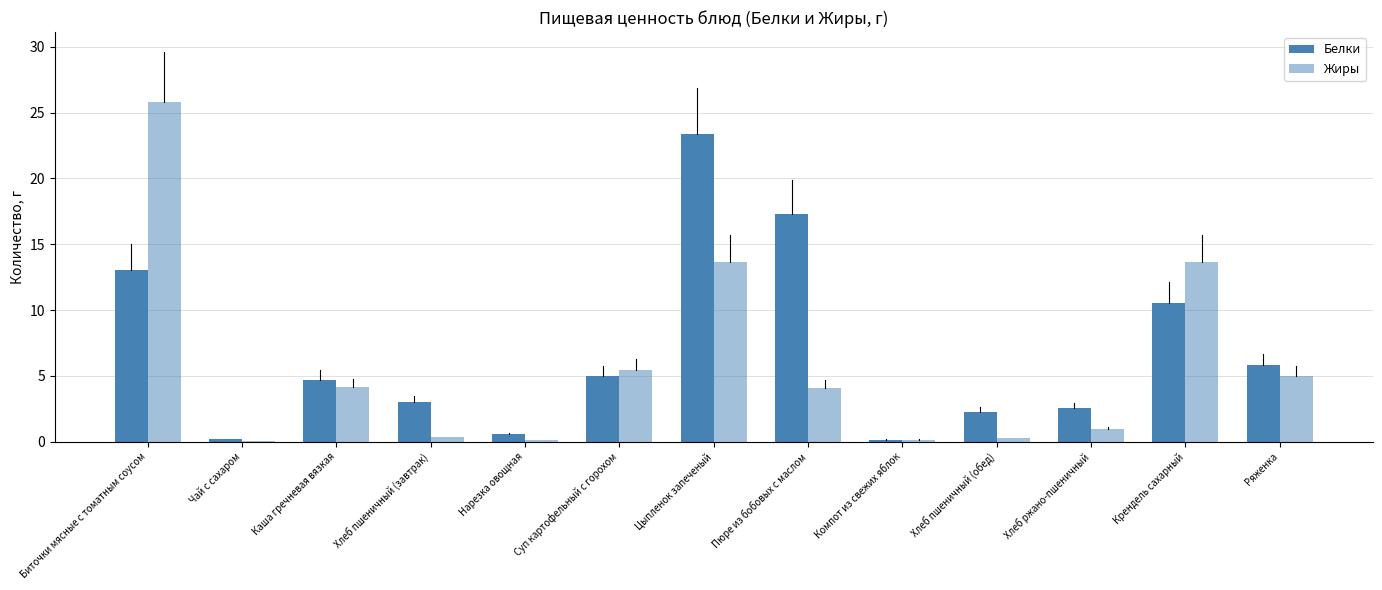

Are the bars grouped side by side (vs. stacked)?

Yes